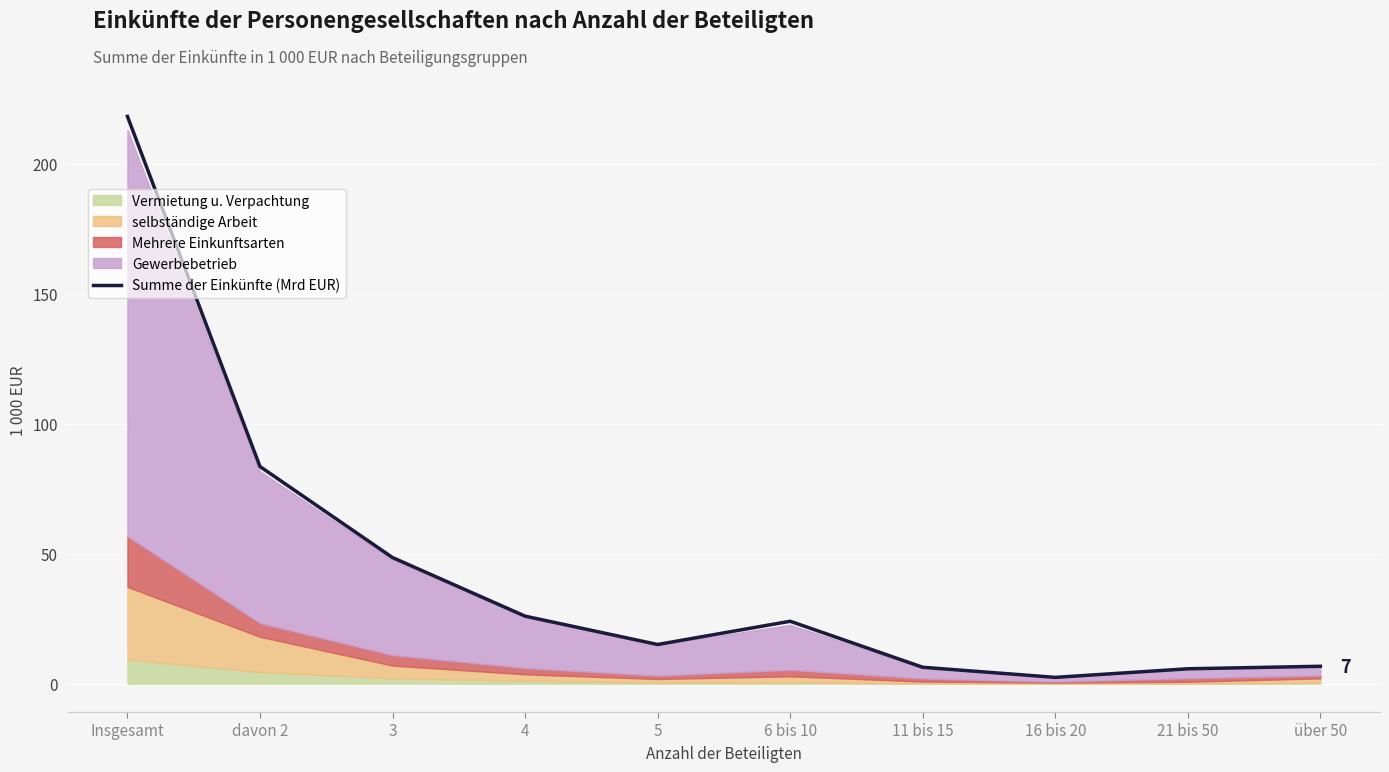

Reading right to left, list all the values displayed in this chart.

über 50=6.7	21 bis 50=5.7	16 bis 20=2.4	11 bis 15=6.3	6 bis 10=24.0	5=15.1	4=26.0	3=48.5	davon 2=83.5	Insgesamt=218.2